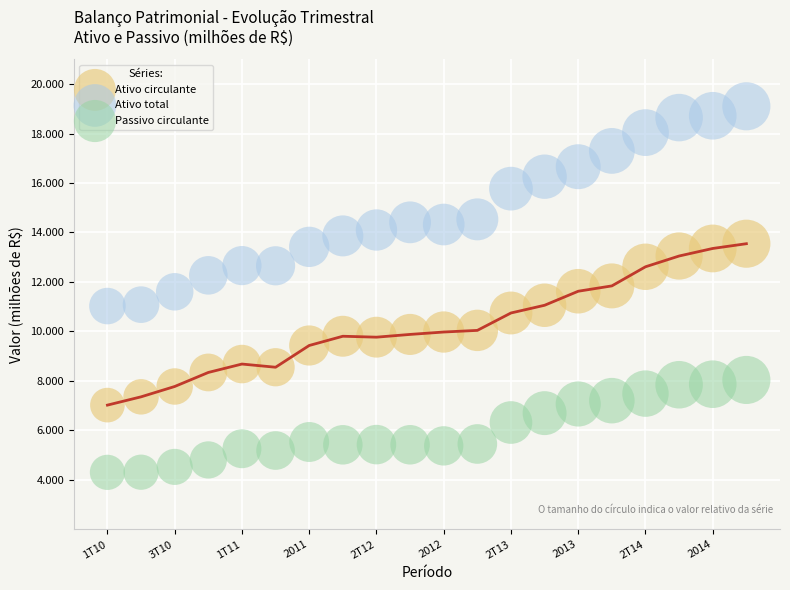

What are all the series names shown in the legend?

Ativo circulante, Ativo total, Passivo circulante